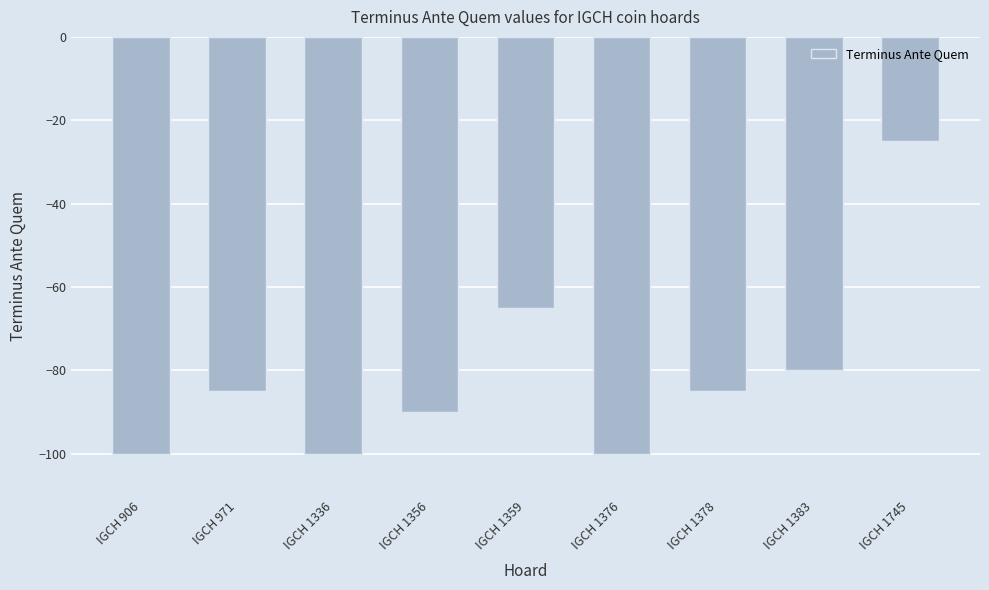

Which has a higher value, IGCH 1745 or IGCH 1359?

IGCH 1745